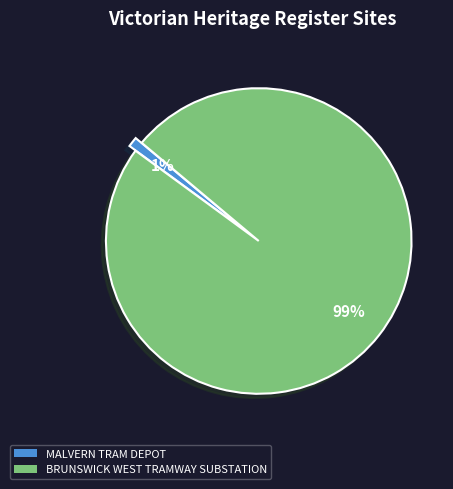

What is the largest slice in the pie chart?

BRUNSWICK WEST TRAMWAY SUBSTATION